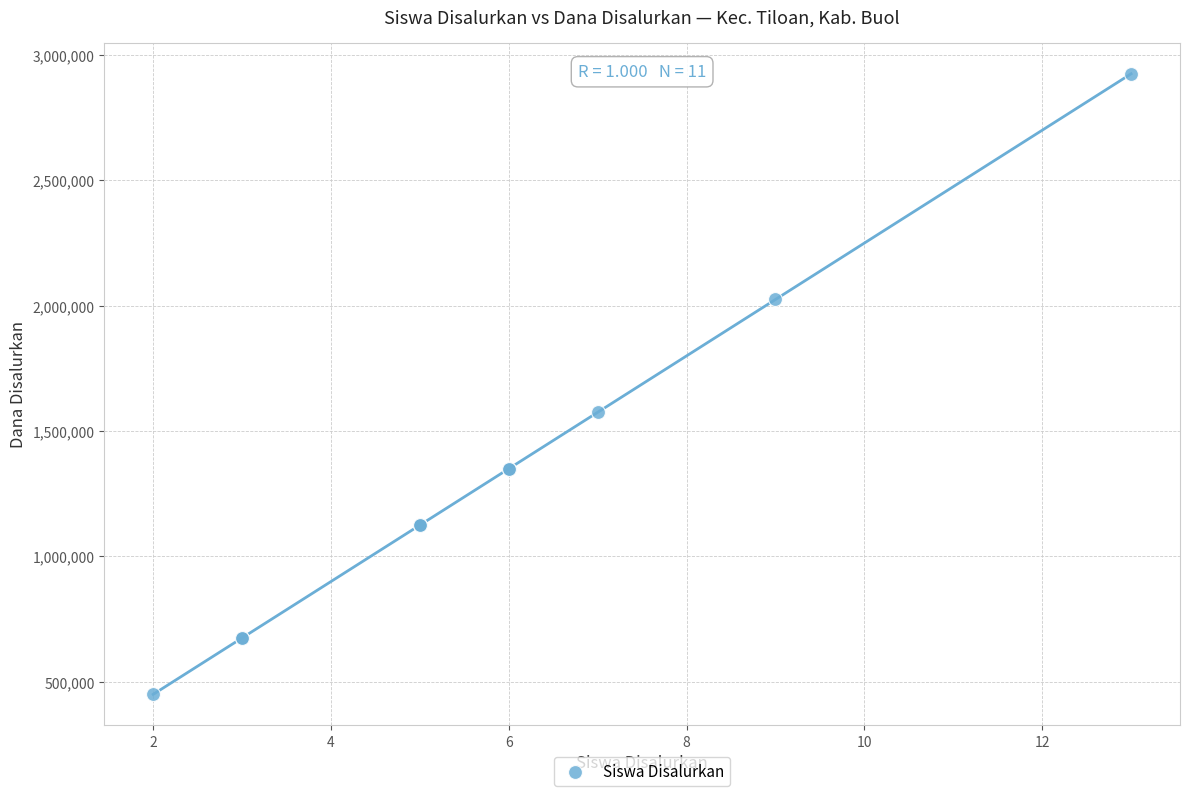

What Y value in the scatter plot is closest to 1687500?

1575000